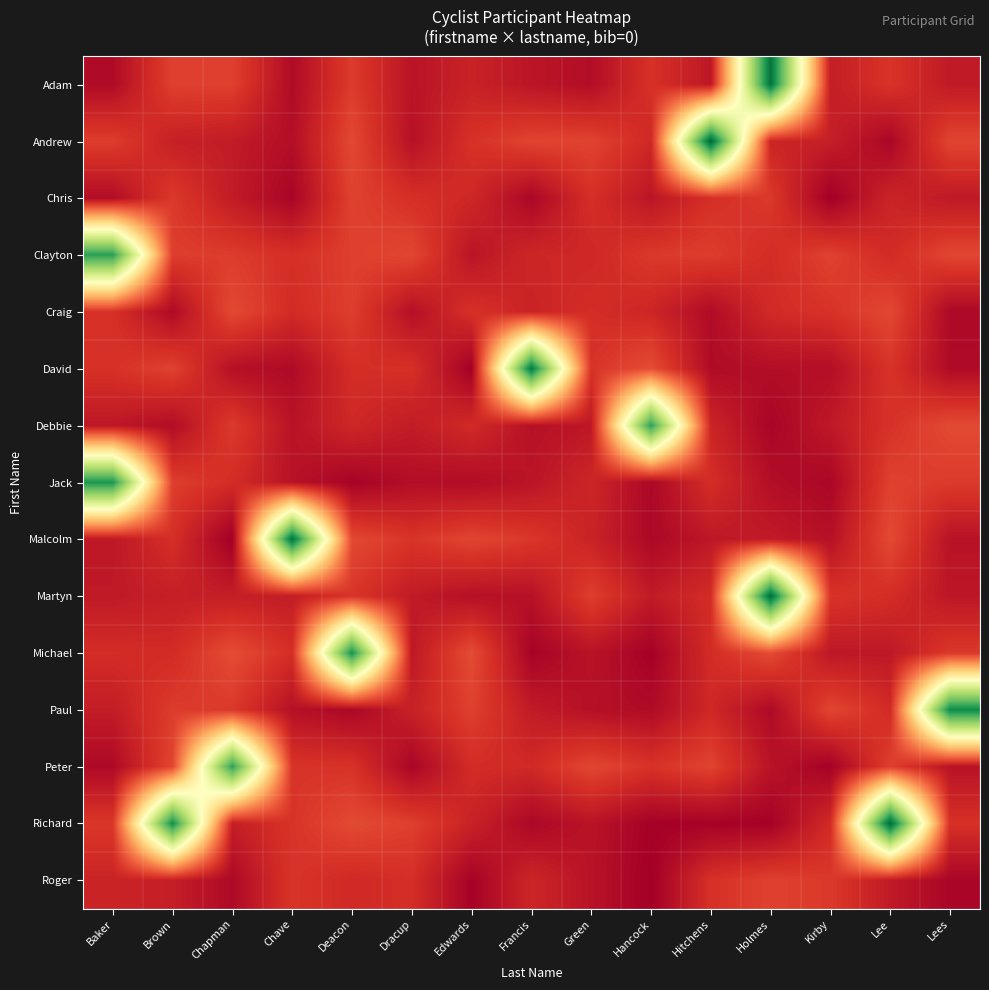

Between Baker and Chapman, which is larger?

Chapman